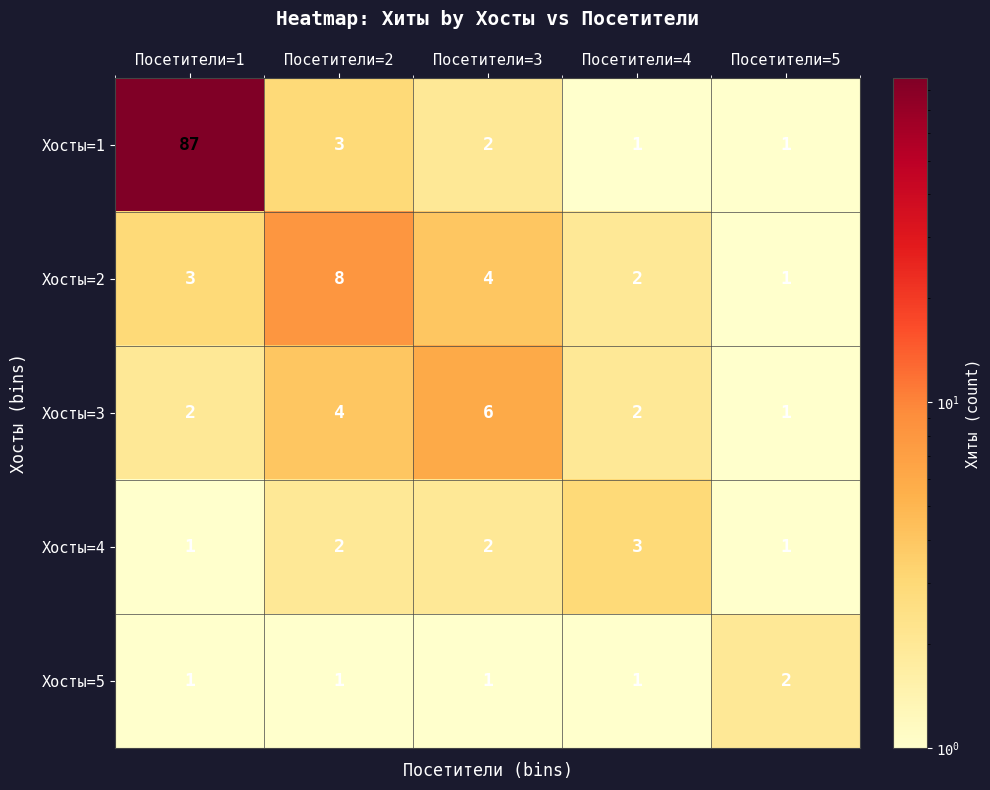

What is the smallest value displayed?

1